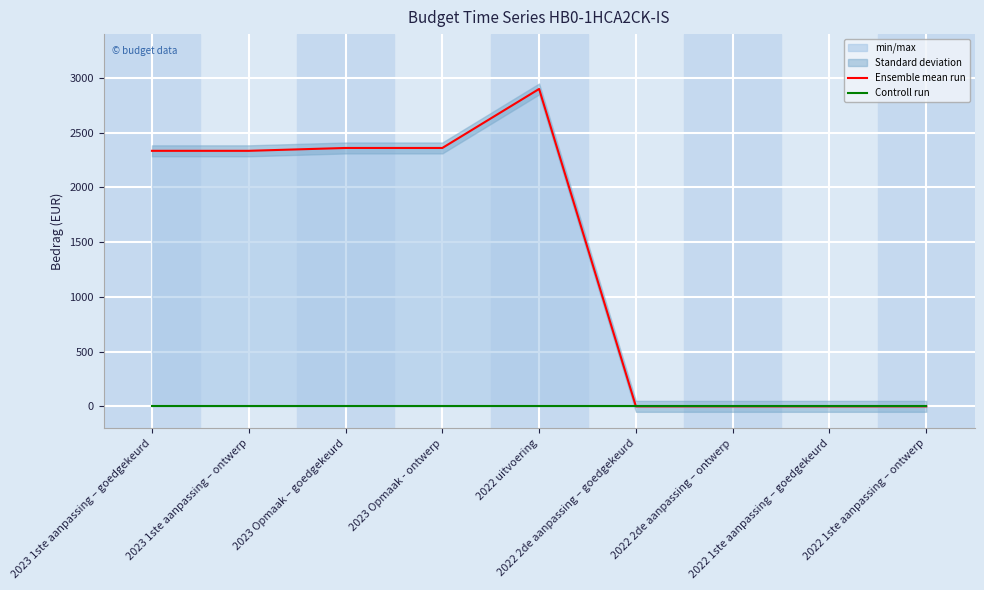

At which label is Ensemble mean run closest to 1449?

2023 1ste aanpassing – goedgekeurd